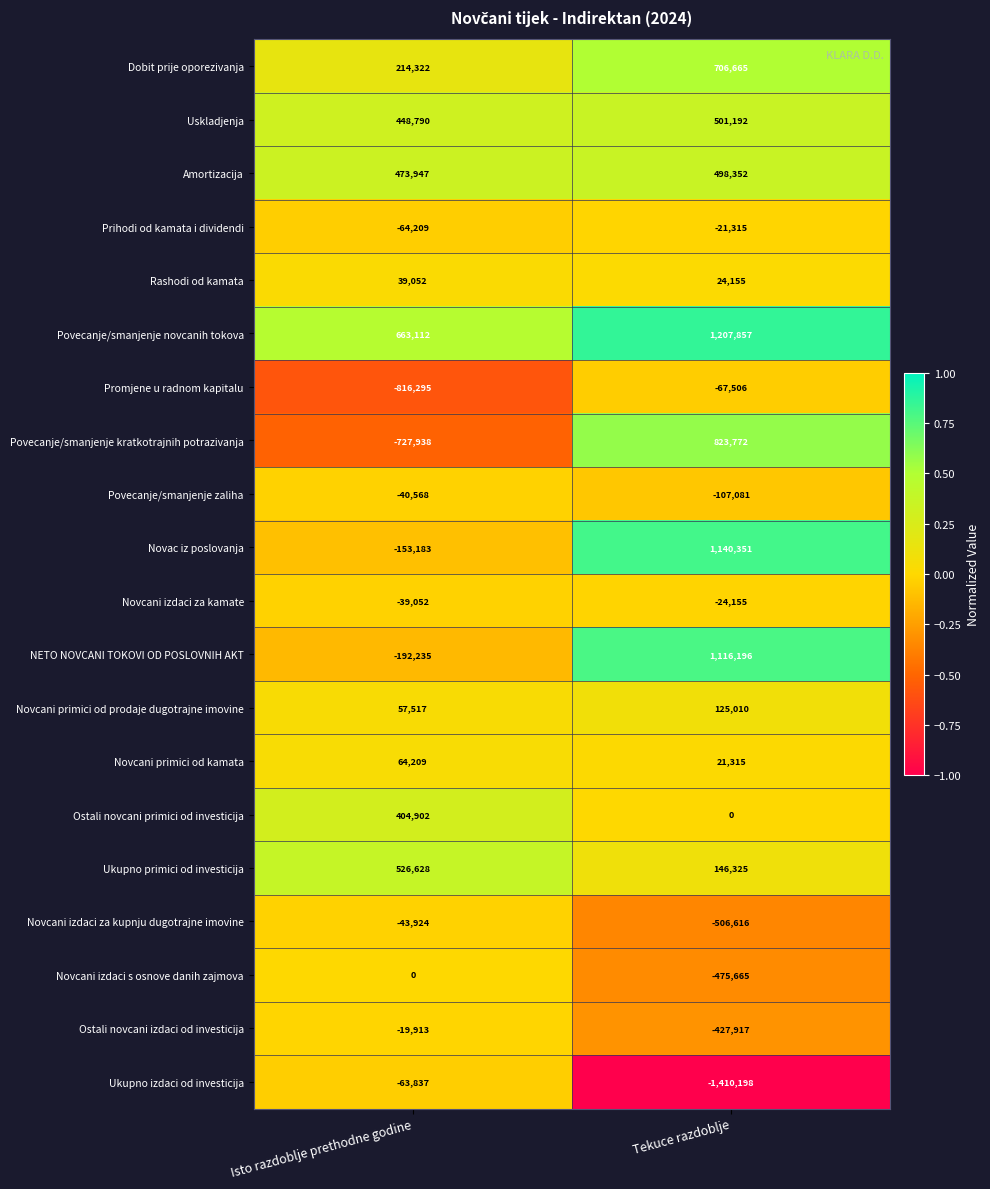

What is the greatest value displayed?

1207857